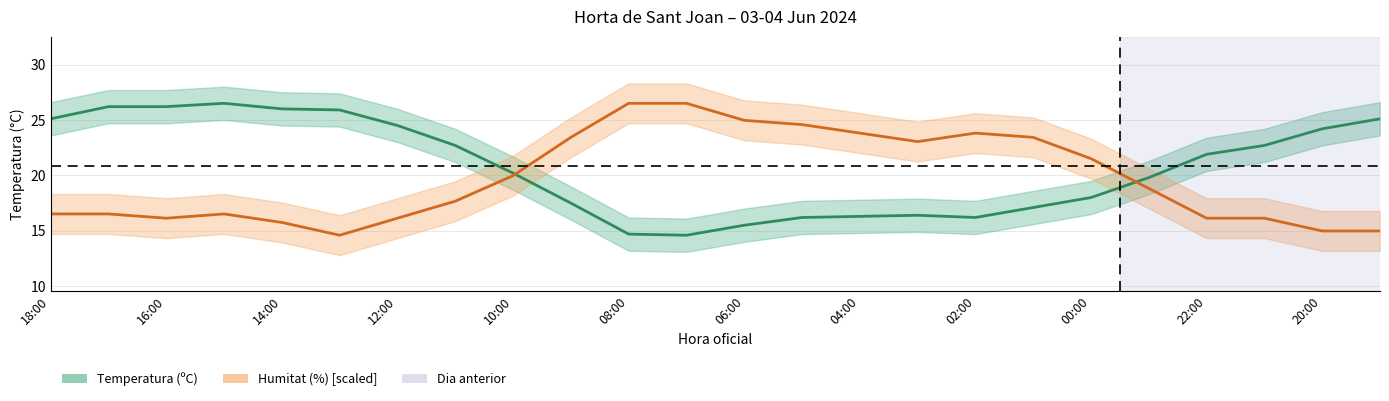

List the series in order of their overall mean, lowest first.

Humitat (%) [scaled], Temperatura (ºC)